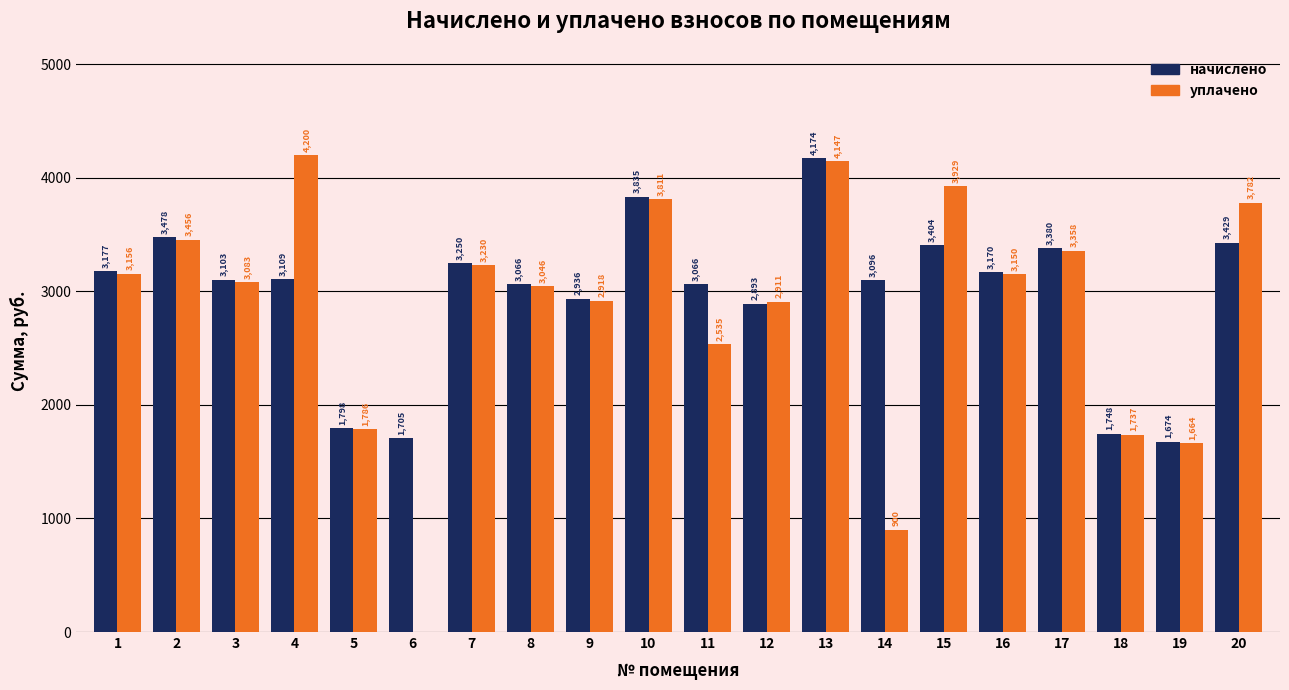

The value of начислено at 11 is 3065.7. True or false?

True